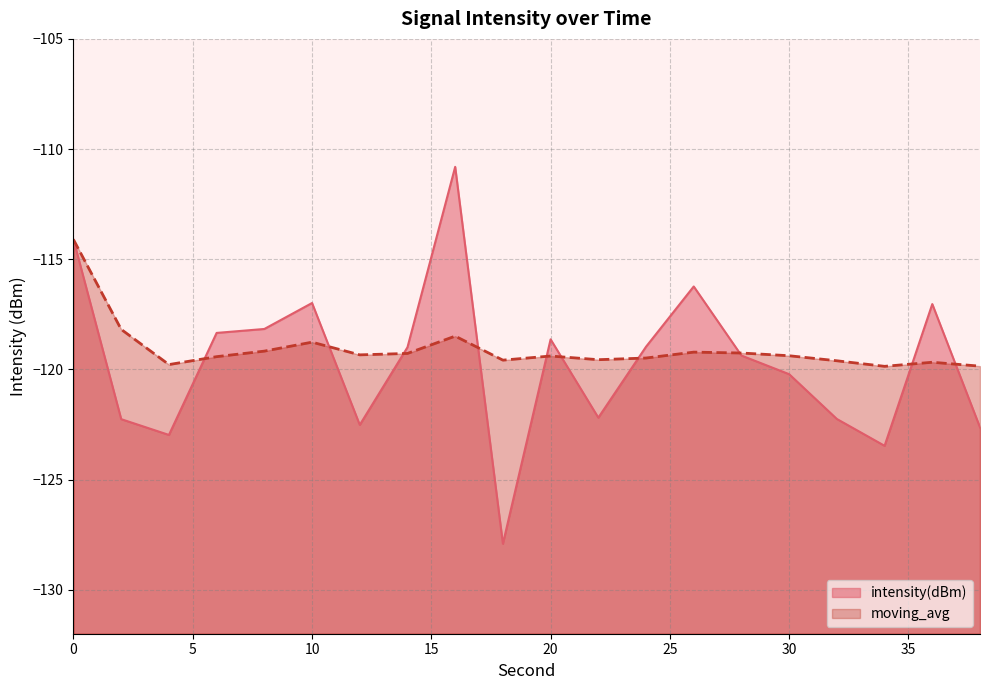

Between which two adjacent categories do intensity(dBm) and moving_avg first intersect?

4 and 6